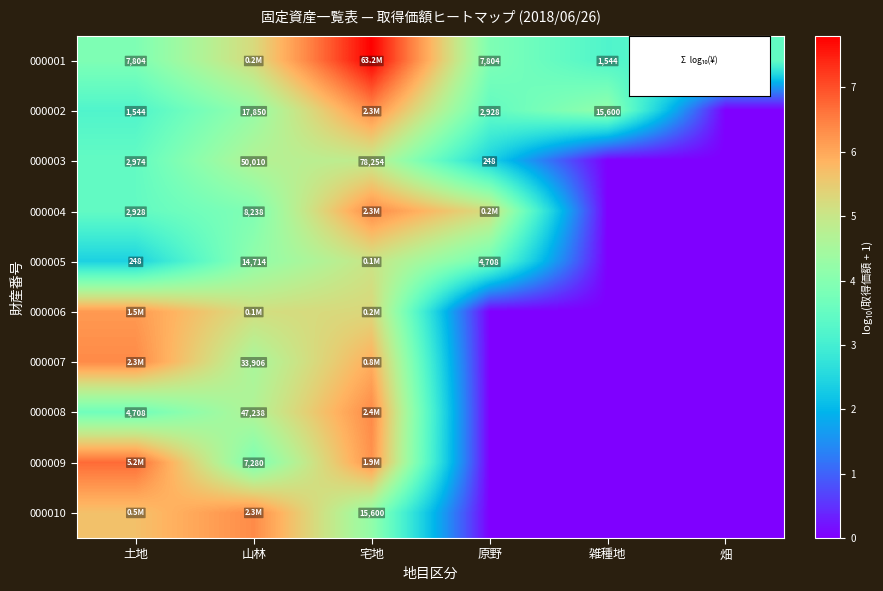

Between 原野 and 雑種地, which series saw the biggest shift?

row_3